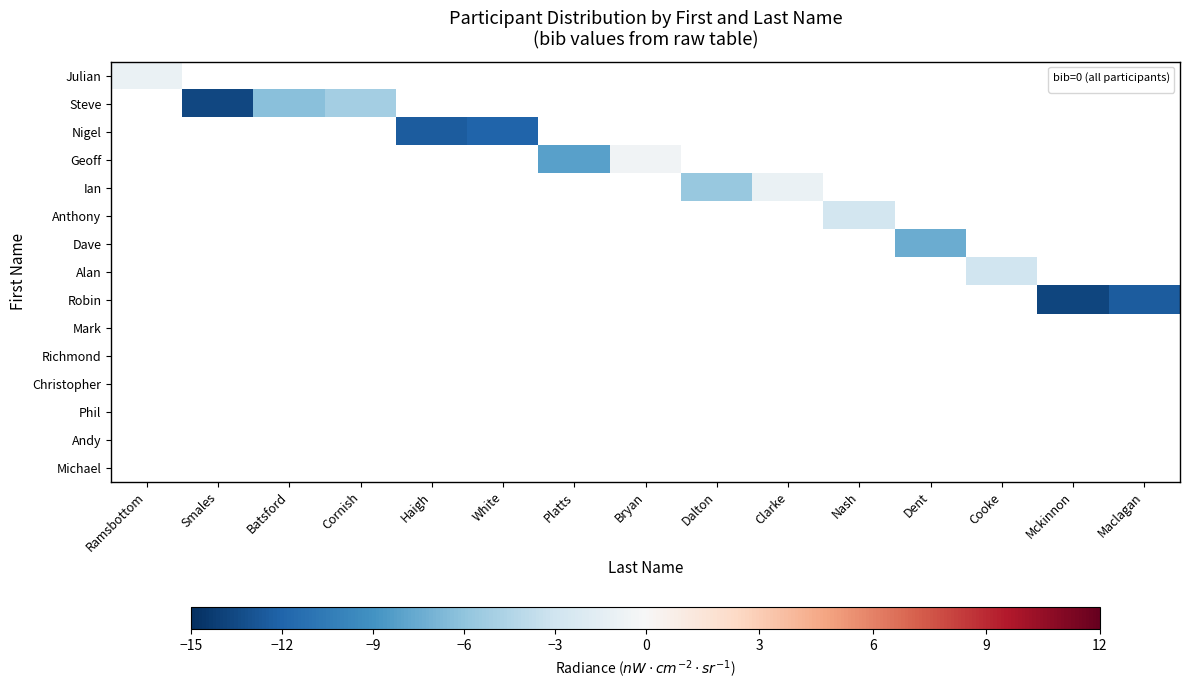

How many series are shown in this chart?

15